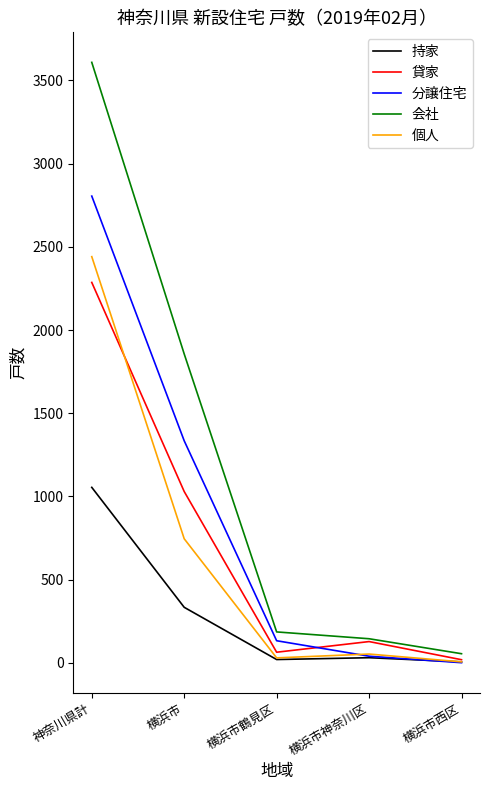

The value of 分譲住宅 at 横浜市西区 is -1379. True or false?

False